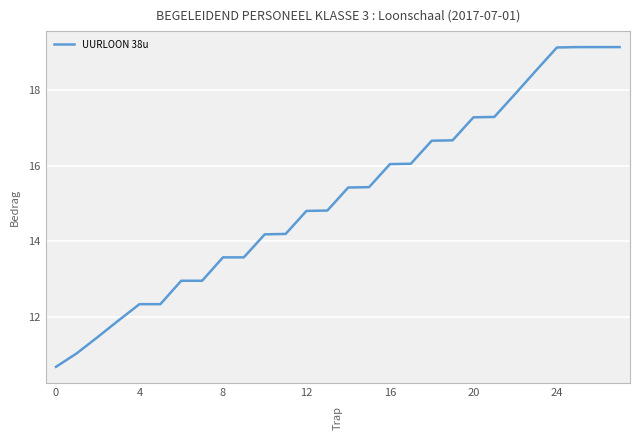

What is the difference between the maximum and minimum values?

8.5